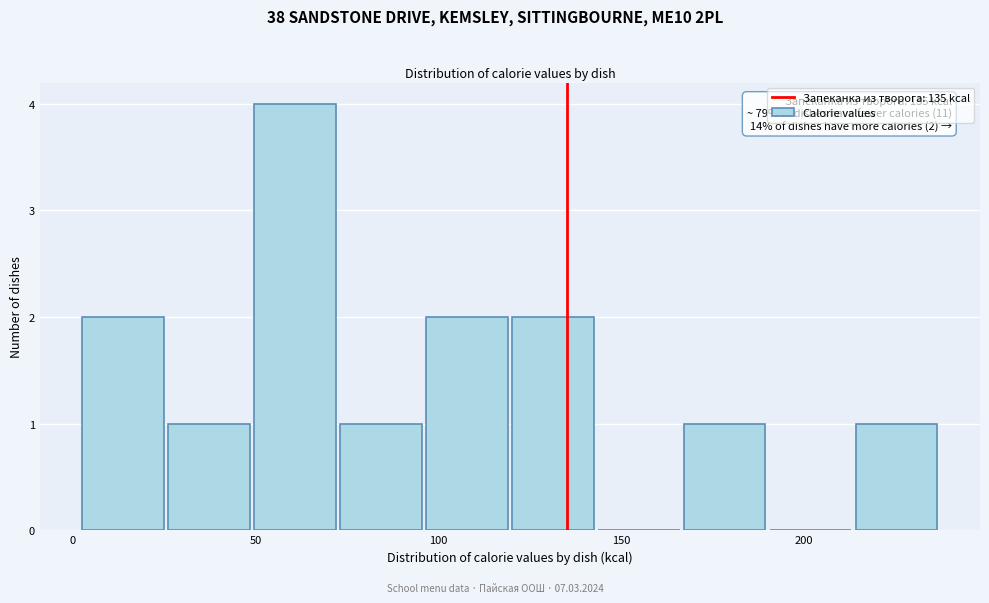

Over which range of the x-axis is the bar tallest?

49.0 to 72.5